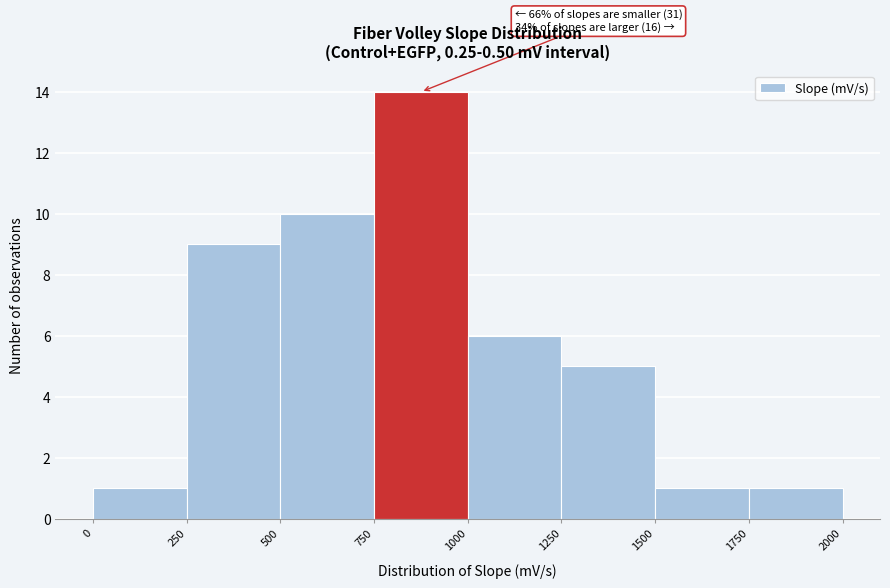

Which range on the x-axis has the tallest bar?

750 to 1000